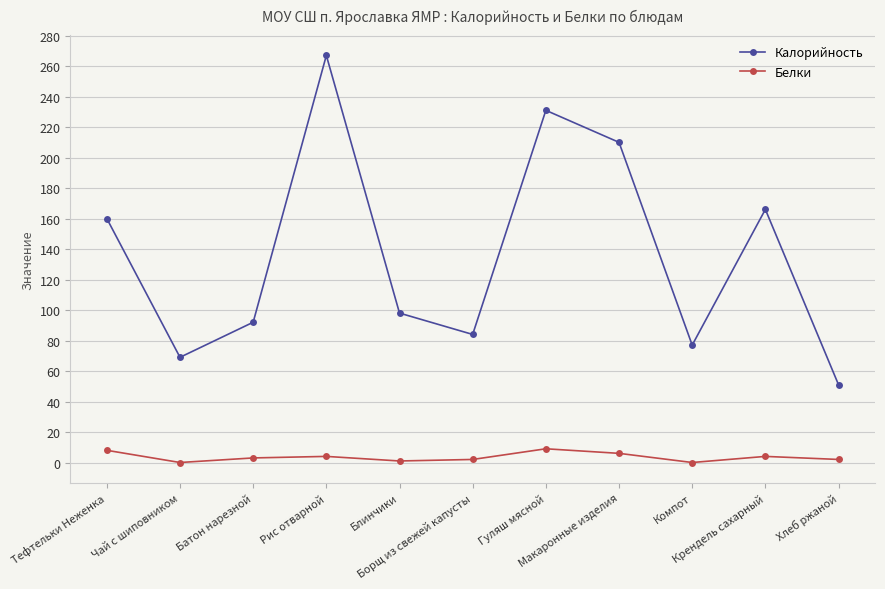

In Белки, how many points are lower than both neighbors (excluding endpoints)?

3